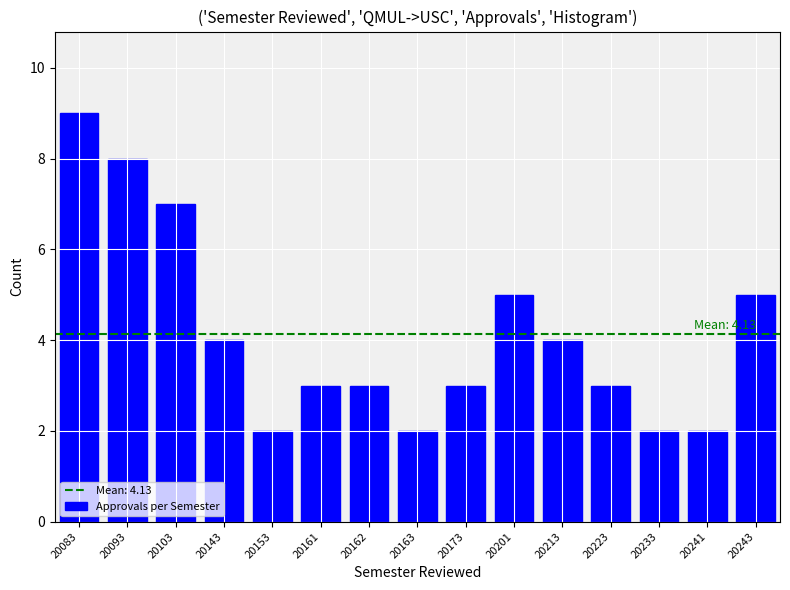

Reading left to right, transcribe all the data shown in this chart.

20083=9	20093=8	20103=7	20143=4	20153=2	20161=3	20162=3	20163=2	20173=3	20201=5	20213=4	20223=3	20233=2	20241=2	20243=5